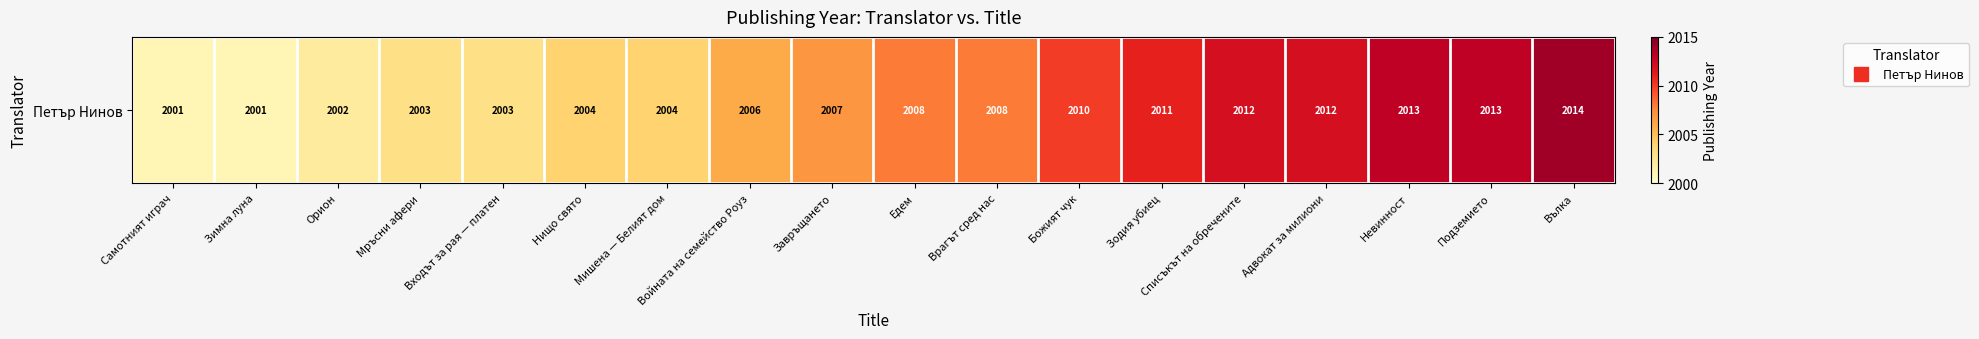

How many values are below 2008?

9